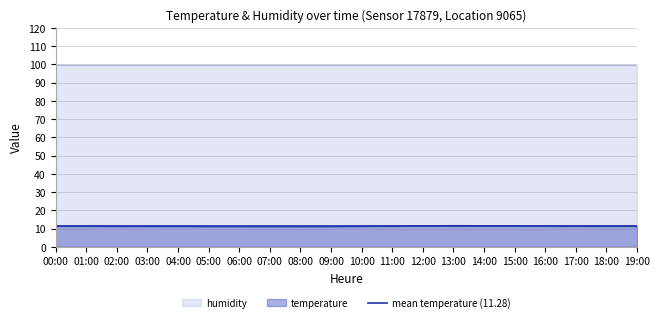

What is the average value?

11.3